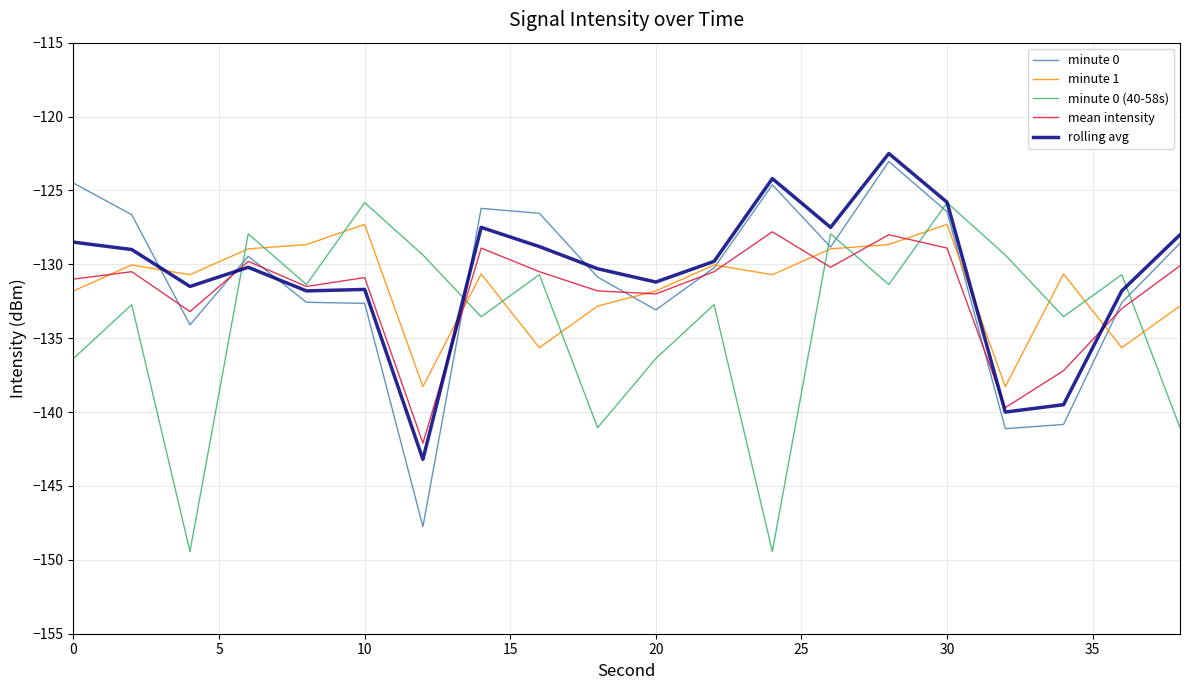

What is the greatest value displayed?

-122.5